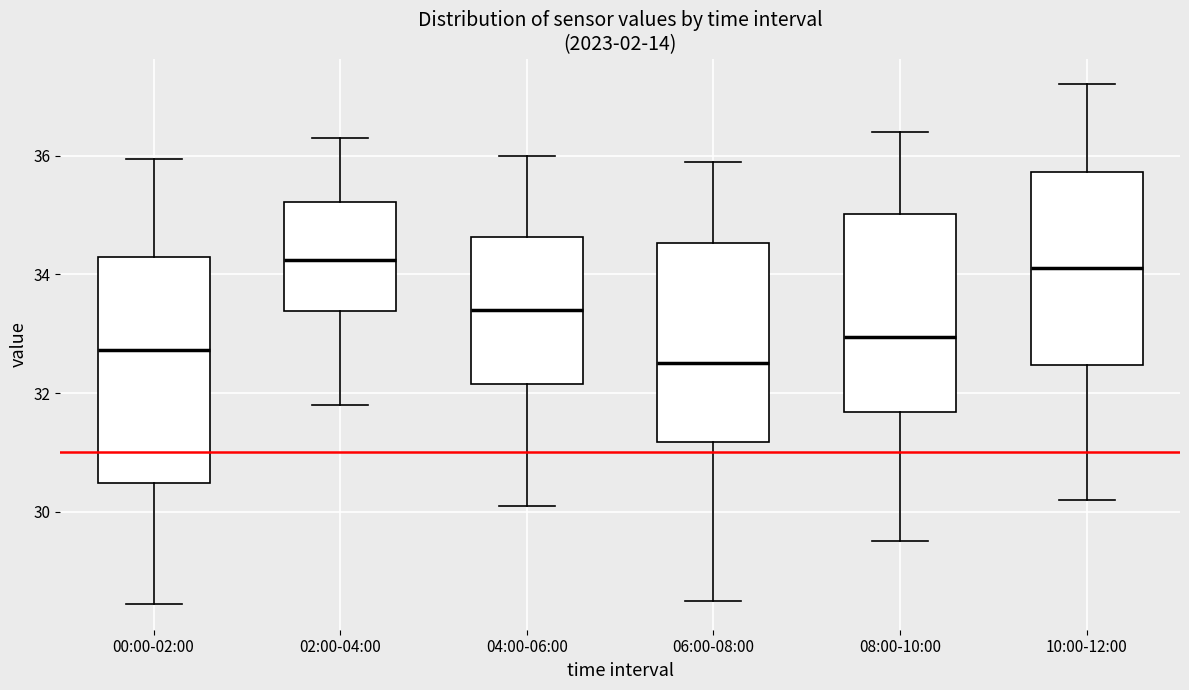

Reading left to right, read every box against the y-axis: the position of its median line, the range the box covers, and the ends of its whiskers. The values are not printed on the chart, so give them approximately, as read against the axis.

00:00-02:00: median 32.8, box 30.4 to 34.2, whiskers 28.4 to 36.0
02:00-04:00: median 34.2, box 33.4 to 35.2, whiskers 31.8 to 36.4
04:00-06:00: median 33.4, box 32.2 to 34.6, whiskers 30.2 to 36.0
06:00-08:00: median 32.6, box 31.2 to 34.6, whiskers 28.6 to 36.0
08:00-10:00: median 33.0, box 31.6 to 35.0, whiskers 29.6 to 36.4
10:00-12:00: median 34.2, box 32.4 to 35.8, whiskers 30.2 to 37.2